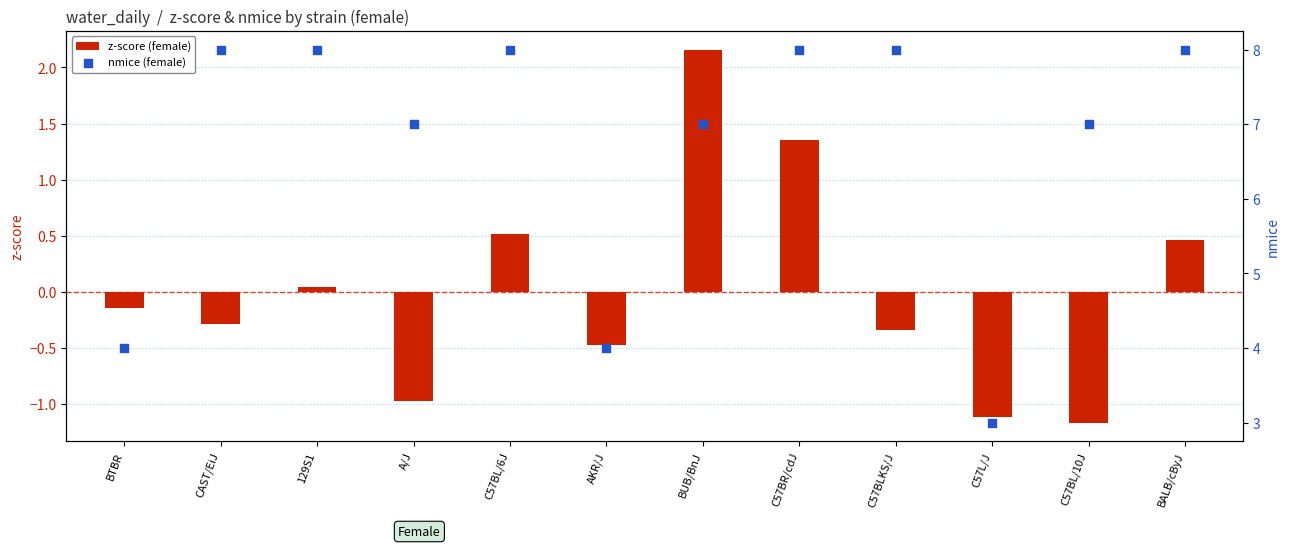

Which series reaches the maximum Y coordinate?

nmice (female)